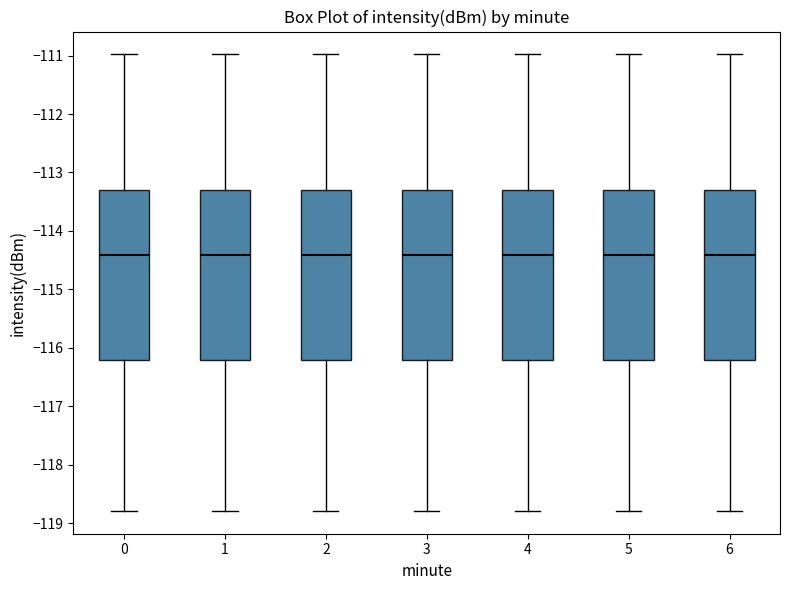

Reading left to right, read every box against the y-axis: the position of its median line, the range the box covers, and the ends of its whiskers. The values are not printed on the chart, so give them approximately, as read against the axis.

0: median -114.4, box -116.2 to -113.3, whiskers -118.8 to -111.0
1: median -114.4, box -116.2 to -113.3, whiskers -118.8 to -111.0
2: median -114.4, box -116.2 to -113.3, whiskers -118.8 to -111.0
3: median -114.4, box -116.2 to -113.3, whiskers -118.8 to -111.0
4: median -114.4, box -116.2 to -113.3, whiskers -118.8 to -111.0
5: median -114.4, box -116.2 to -113.3, whiskers -118.8 to -111.0
6: median -114.4, box -116.2 to -113.3, whiskers -118.8 to -111.0